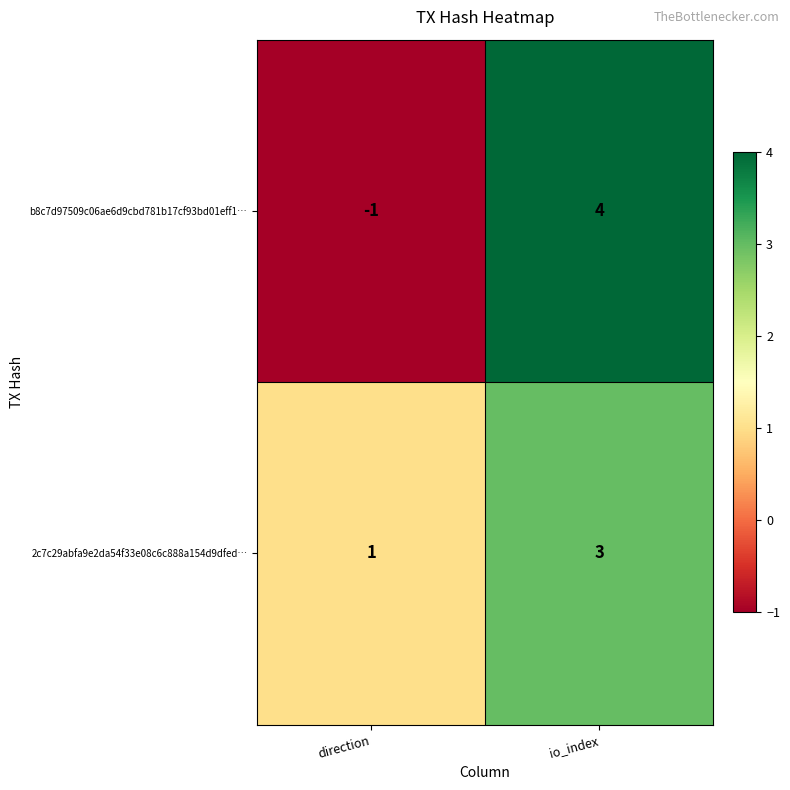

At direction, list the series in order from smallest to largest.

b8c7d97509c06ae6d9cbd781b17cf93bd01eff1…, 2c7c29abfa9e2da54f33e08c6c888a154d9dfed…